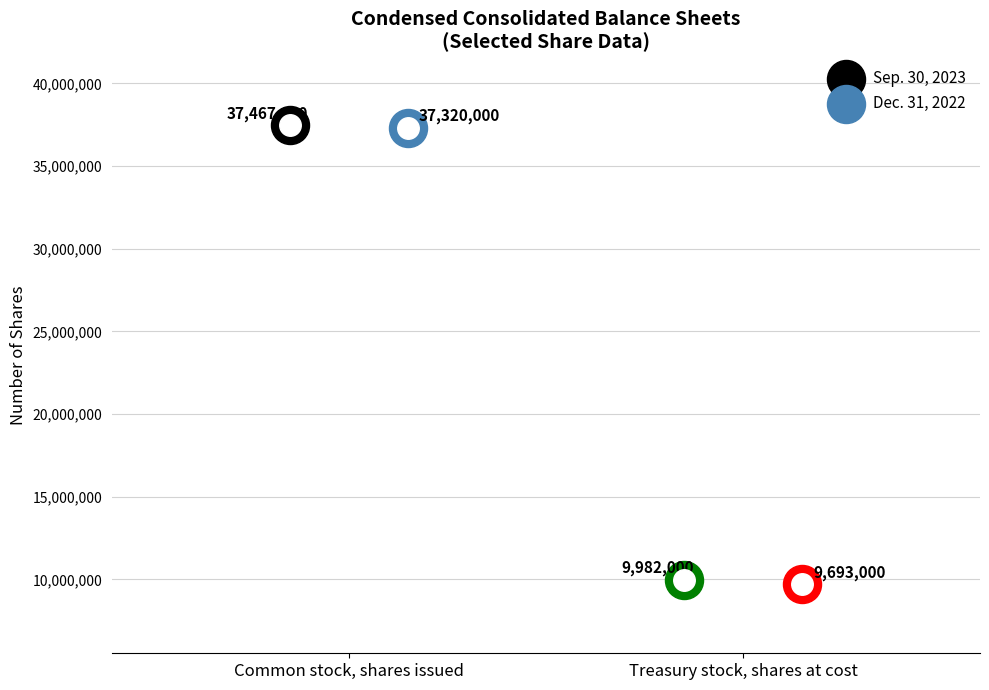

Is the value of Sep. 30, 2023 at Common stock, shares issued greater than the value of Dec. 31, 2022 at Treasury stock, shares at cost?

Yes